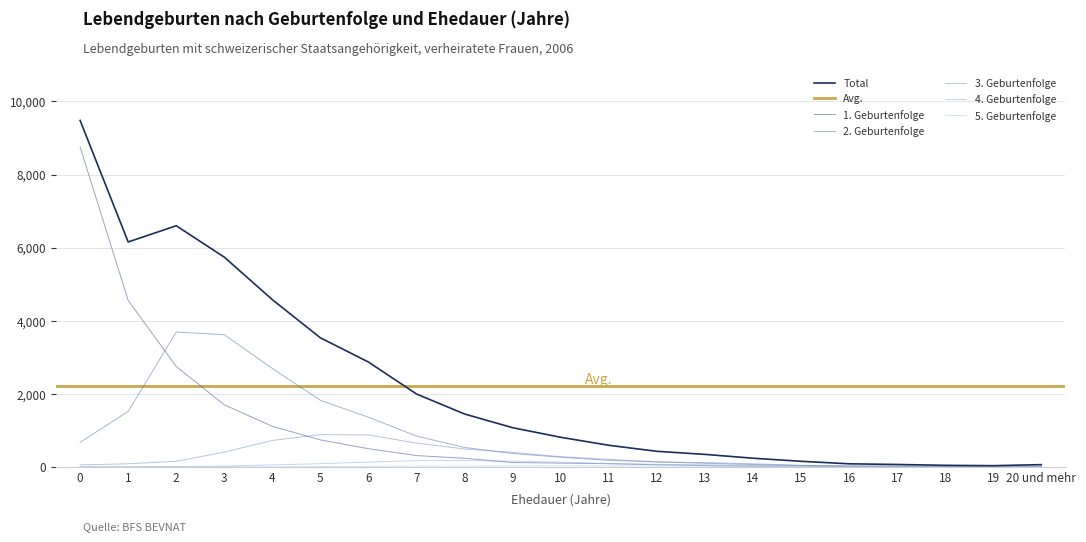

Rank the series by their maximum value, from lowest to highest.

5. Geburtenfolge, 4. Geburtenfolge, 3. Geburtenfolge, 2. Geburtenfolge, 1. Geburtenfolge